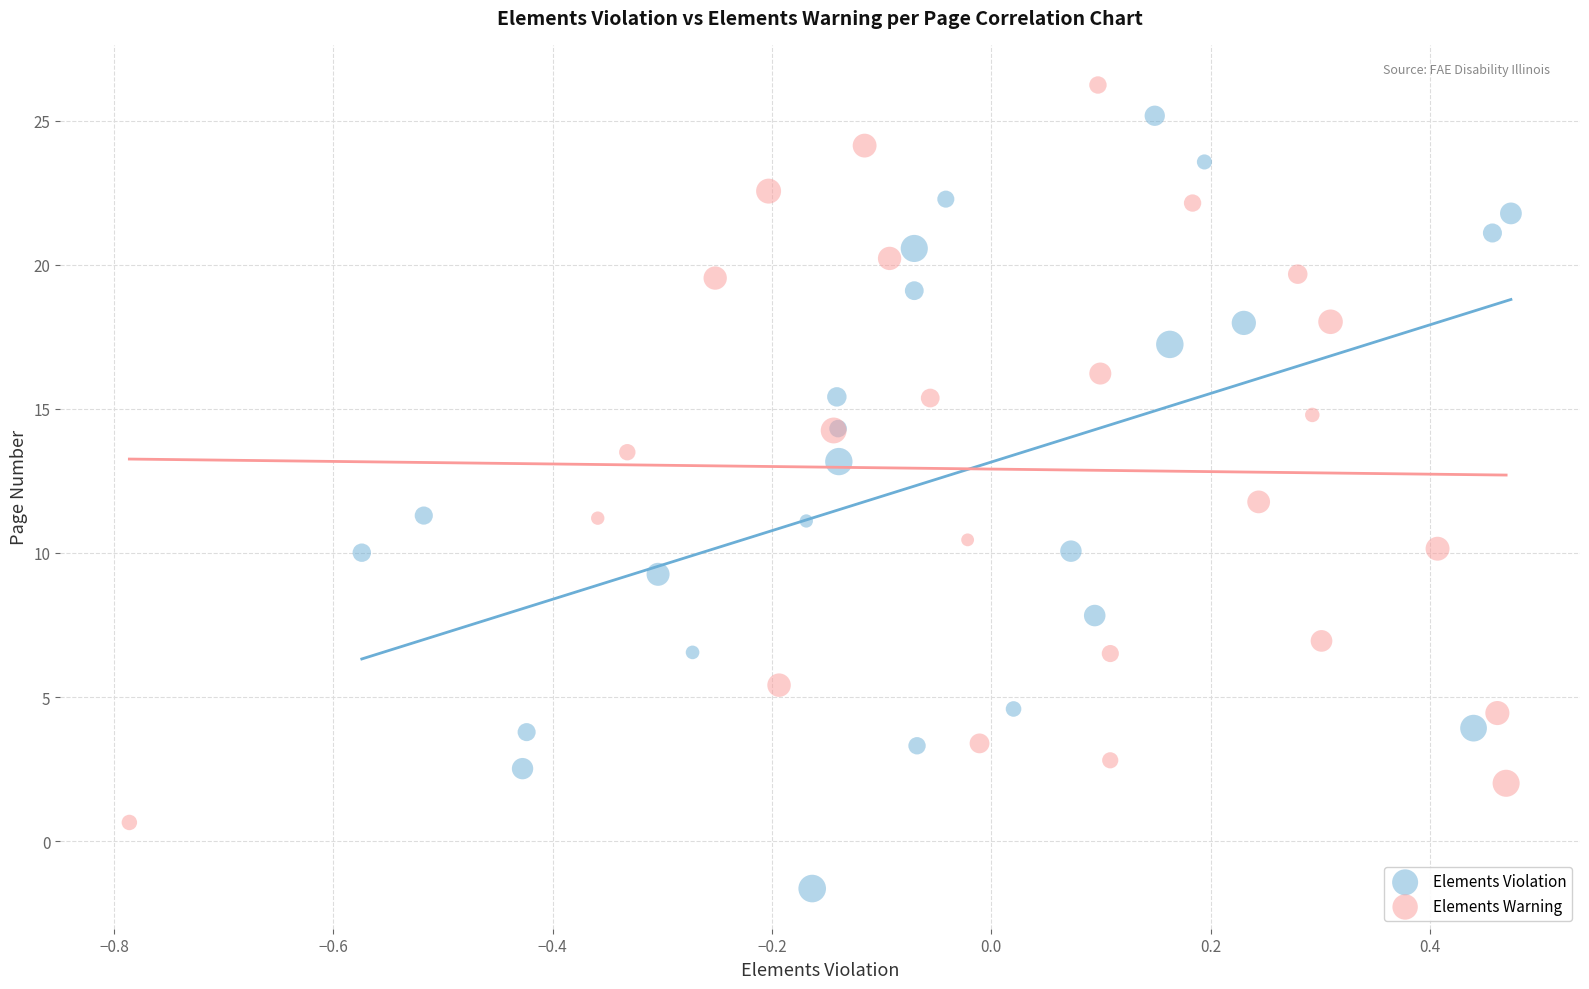

Which series has the largest Y range (max minus min)?

Elements Violation